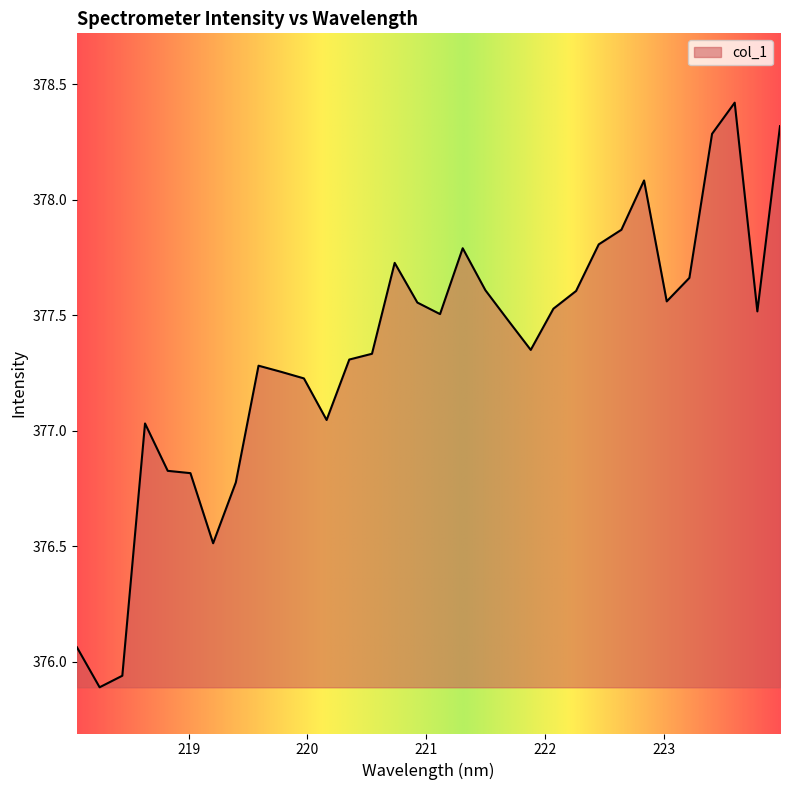

What is the maximum value shown in the chart?

378.4